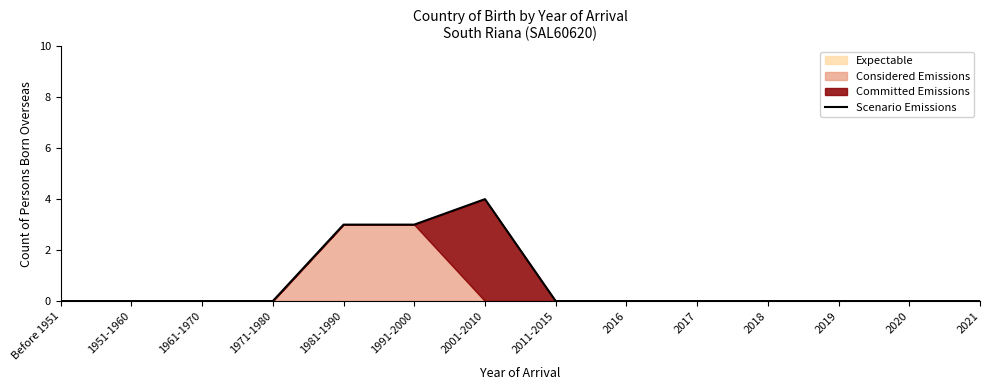

Where is the first local maximum?

2001-2010